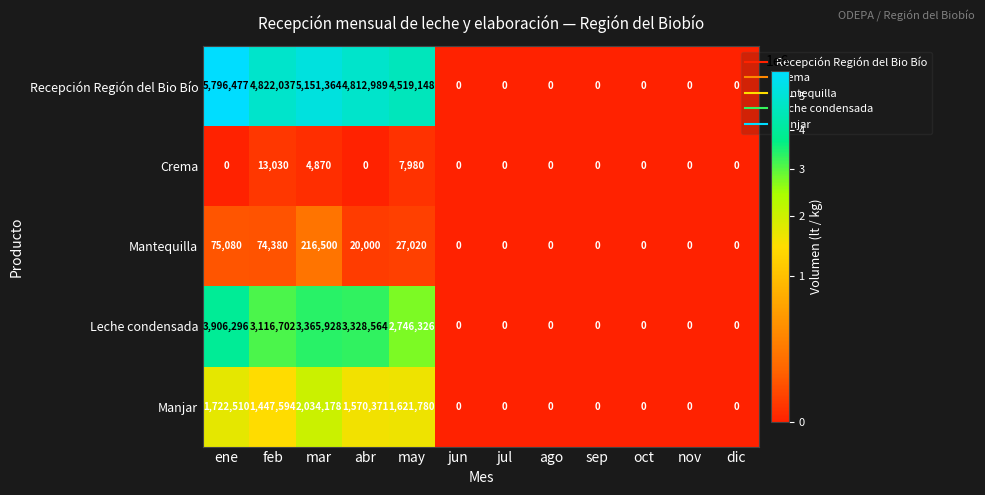

Rank the series at abr from lowest to highest value.

Crema, Mantequilla, Manjar, Leche condensada, Recepción Región del Bio Bío